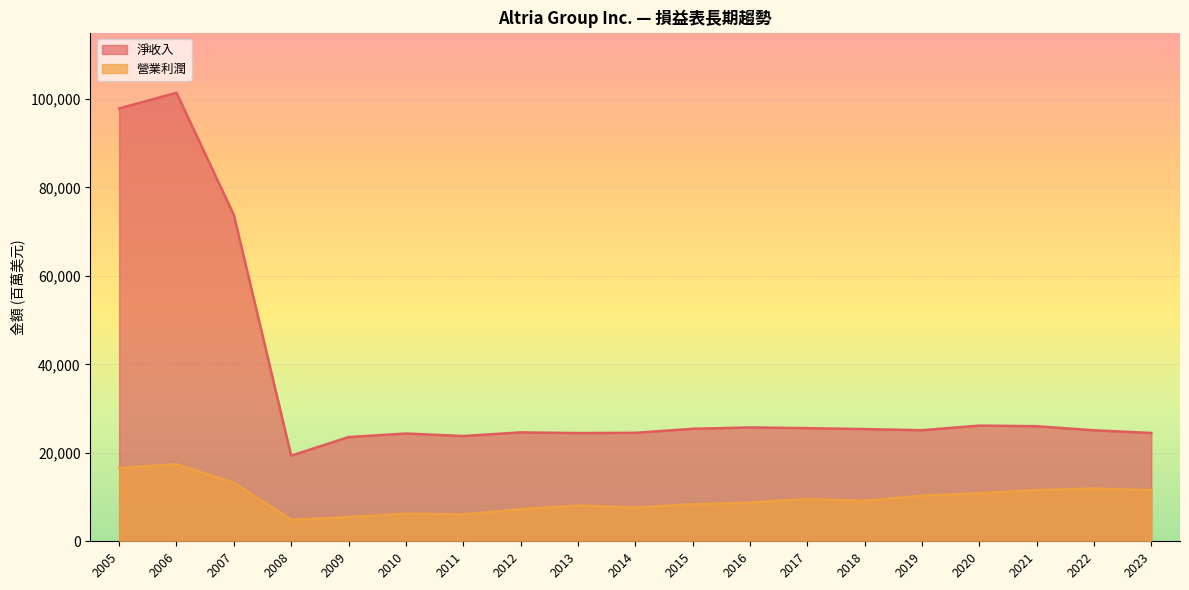

Reading left to right, what are all the values shown in this chart?

淨收入: 2023=24483	2022=25096	2021=26013	2020=26153	2019=25110	2018=25364	2017=25576	2016=25744	2015=25434	2014=24522	2013=24466	2012=24618	2011=23800	2010=24363	2009=23556	2008=19356	2007=73801	2006=101407	2005=97854
營業利潤: 2023=11547	2022=11919	2021=11560	2020=10873	2019=10326	2018=9115	2017=9556	2016=8762	2015=8361	2014=7620	2013=8084	2012=7253	2011=6068	2010=6228	2009=5462	2008=4882	2007=13235	2006=17413	2005=16592